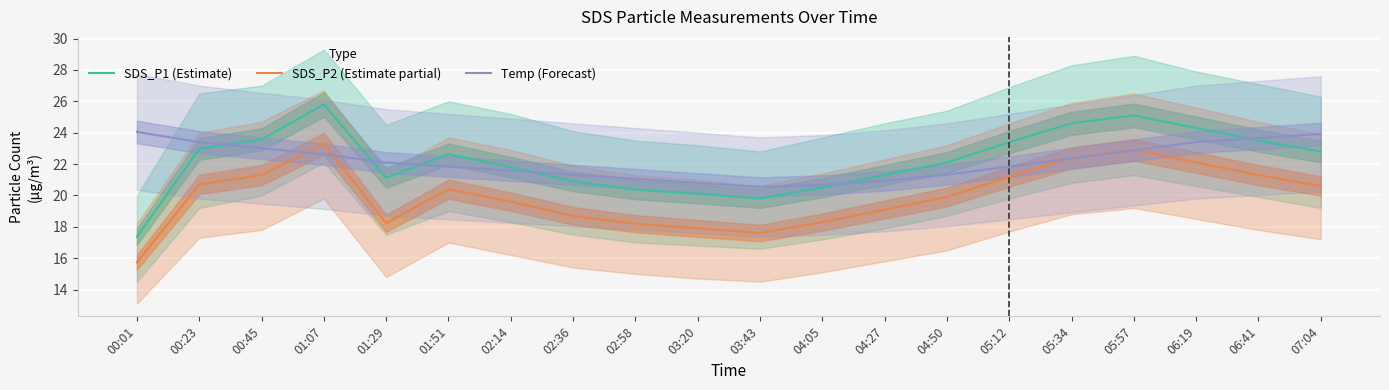

List the series in order of their peak value, lowest first.

SDS_P2 (Estimate partial), Temp (Forecast), SDS_P1 (Estimate)